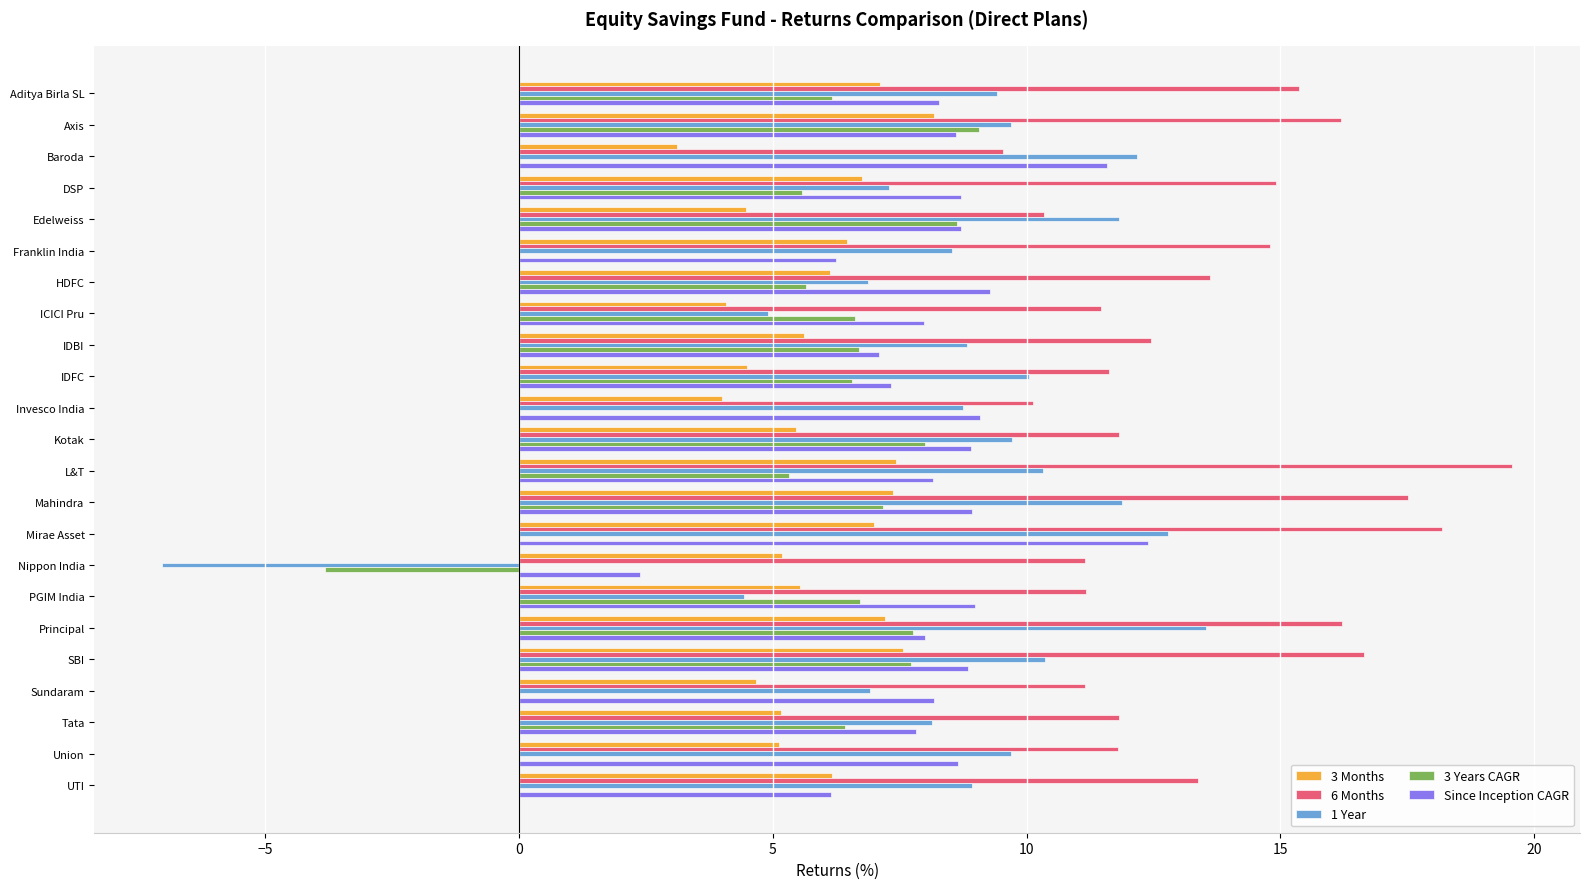

Which series has the widest spread of values?

1 Year